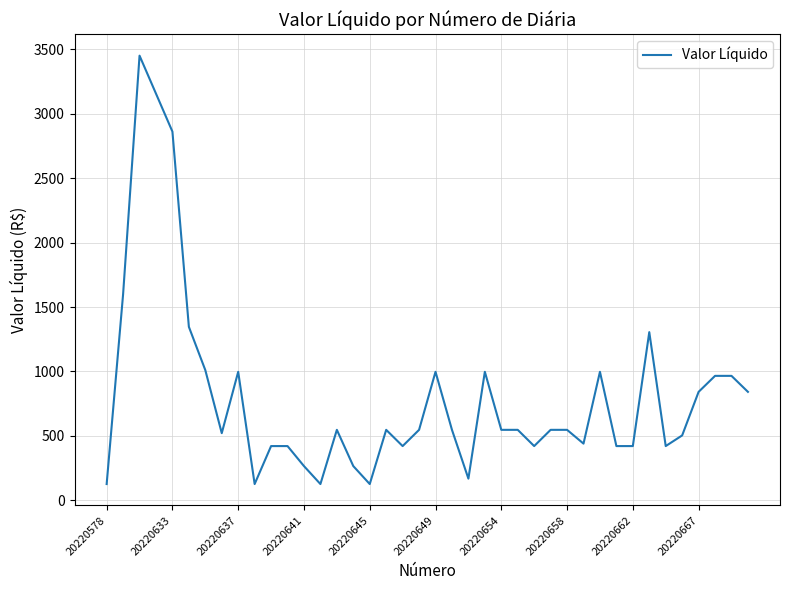

What is the difference between the maximum and minimum values?

3323.7